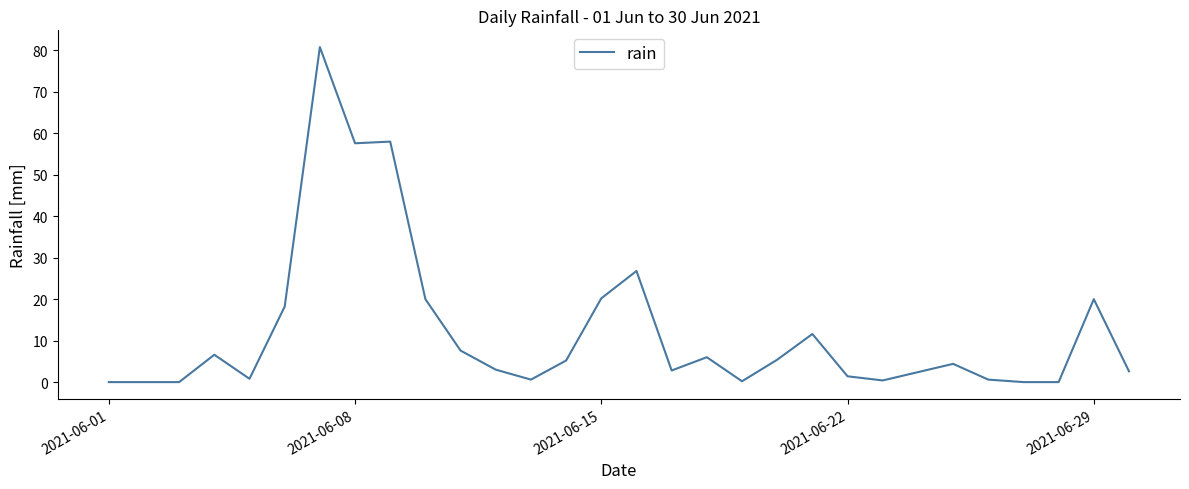

True or false: there are more than 1 points higher than both neighbors.

True